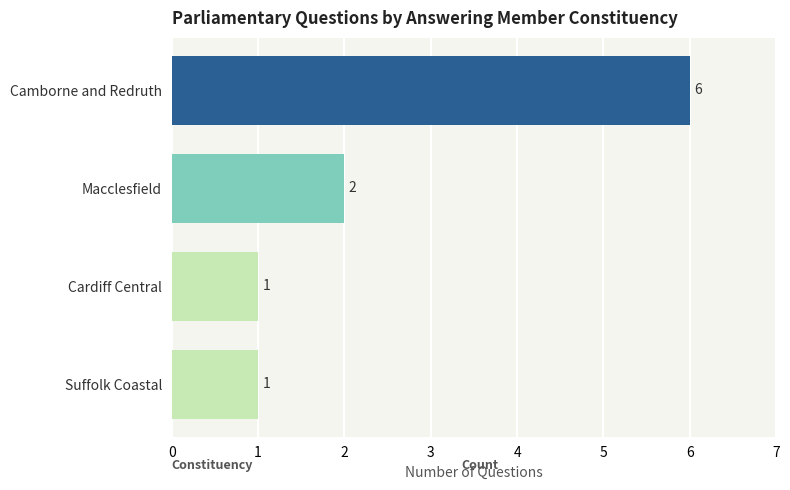

Reading top to bottom, extract all data points from this chart.

6	2	1	1